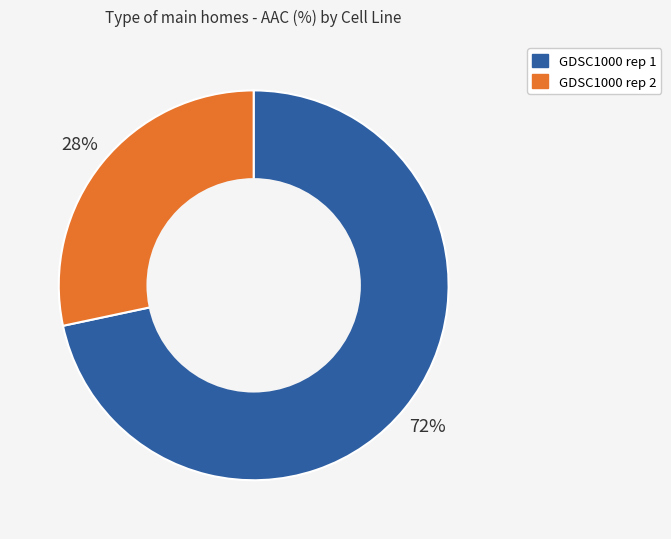

How many segments does this pie chart have?

2